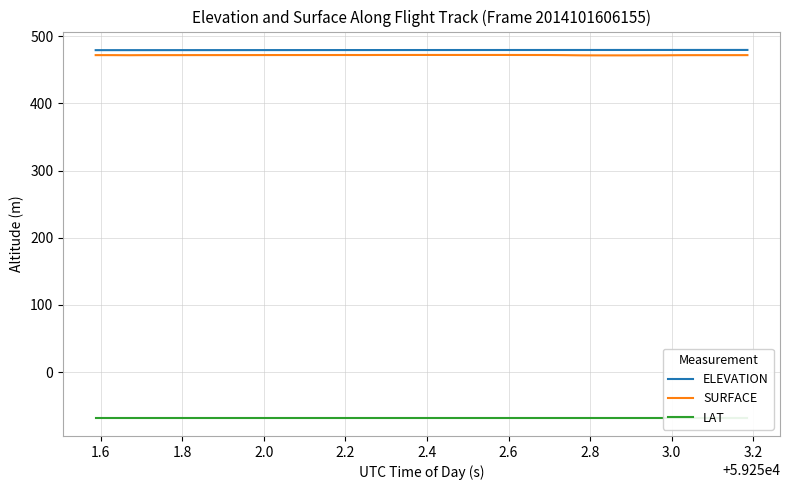

True or false: SURFACE and LAT cross at least once.

False